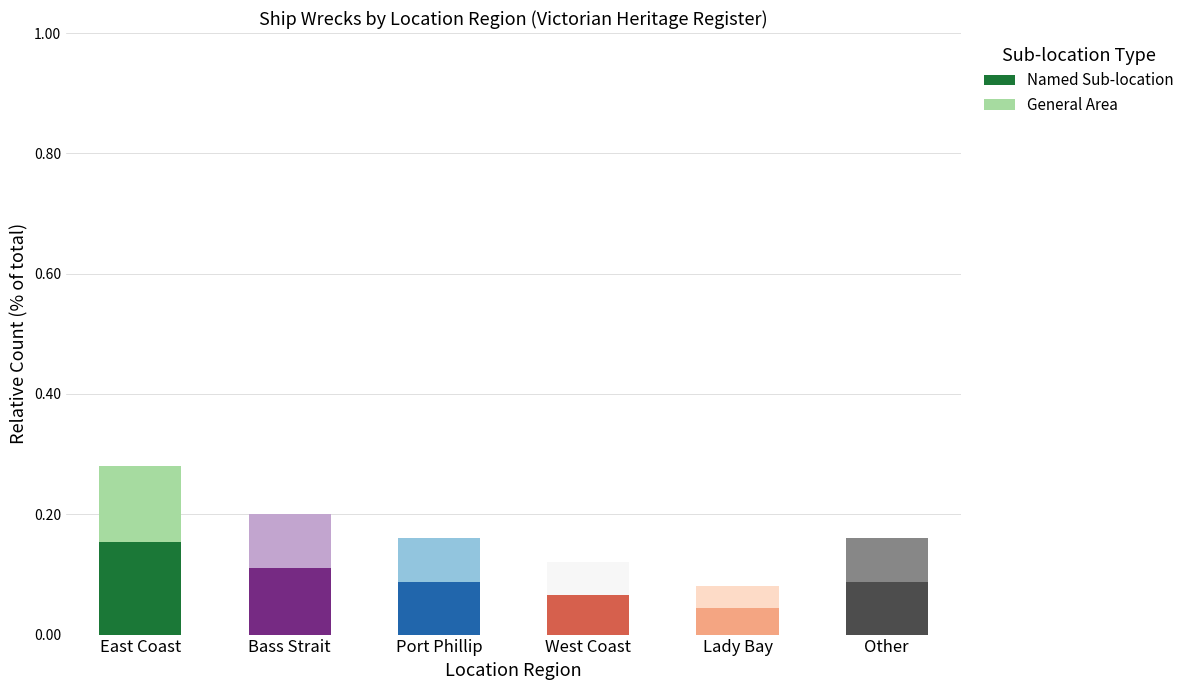

Where is Named Sub-location nearest to the value 0?

Lady Bay